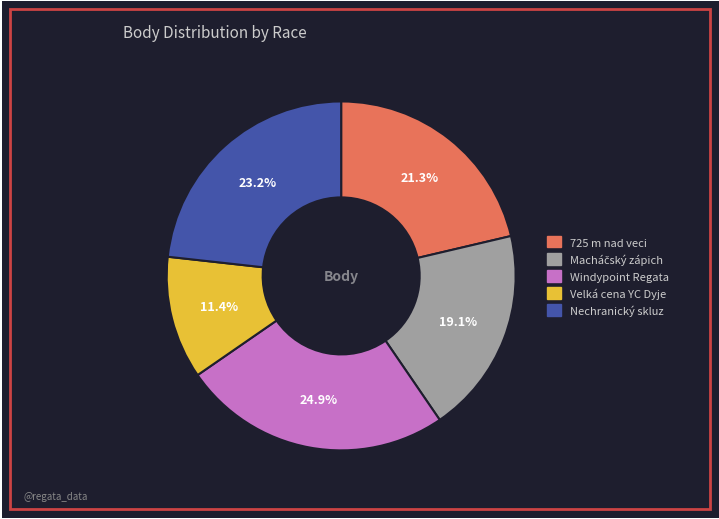

How many slices are in this pie chart?

5